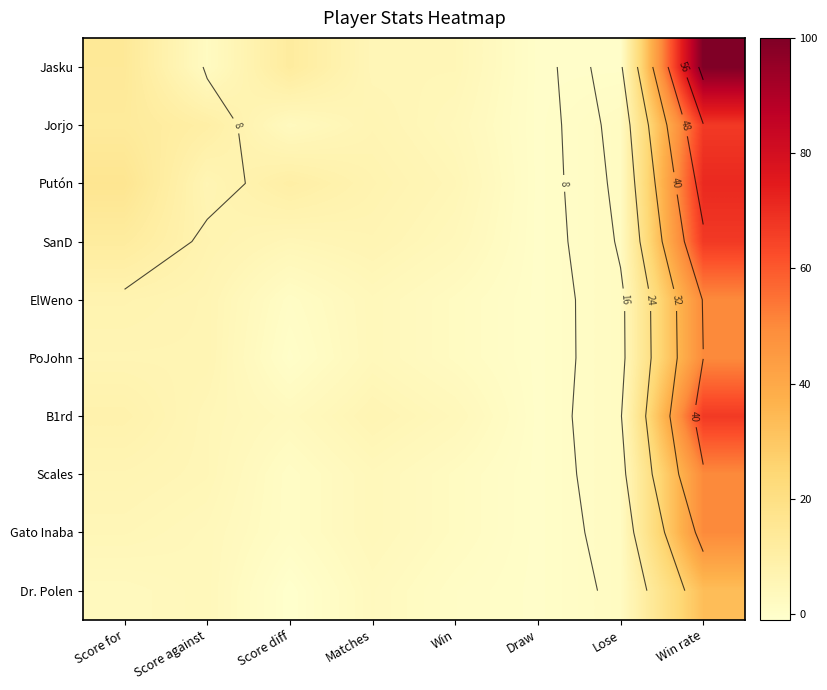

What is the difference between the highest and lowest values at Win?

4